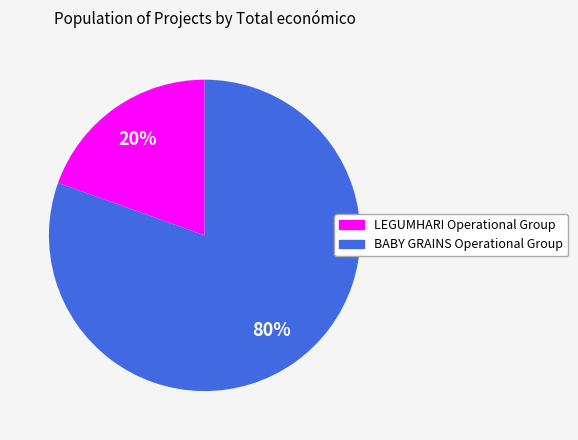

The LEGUMHARI Operational Group slice represents 11% of the pie. True or false?

False